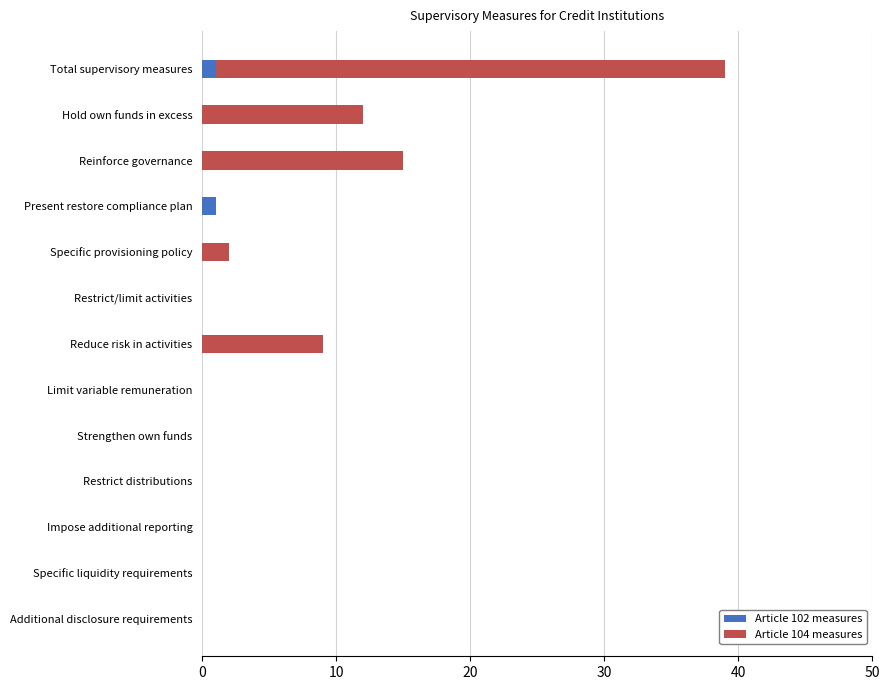

The value of Article 102 measures at Restrict/limit activities is 0. True or false?

True